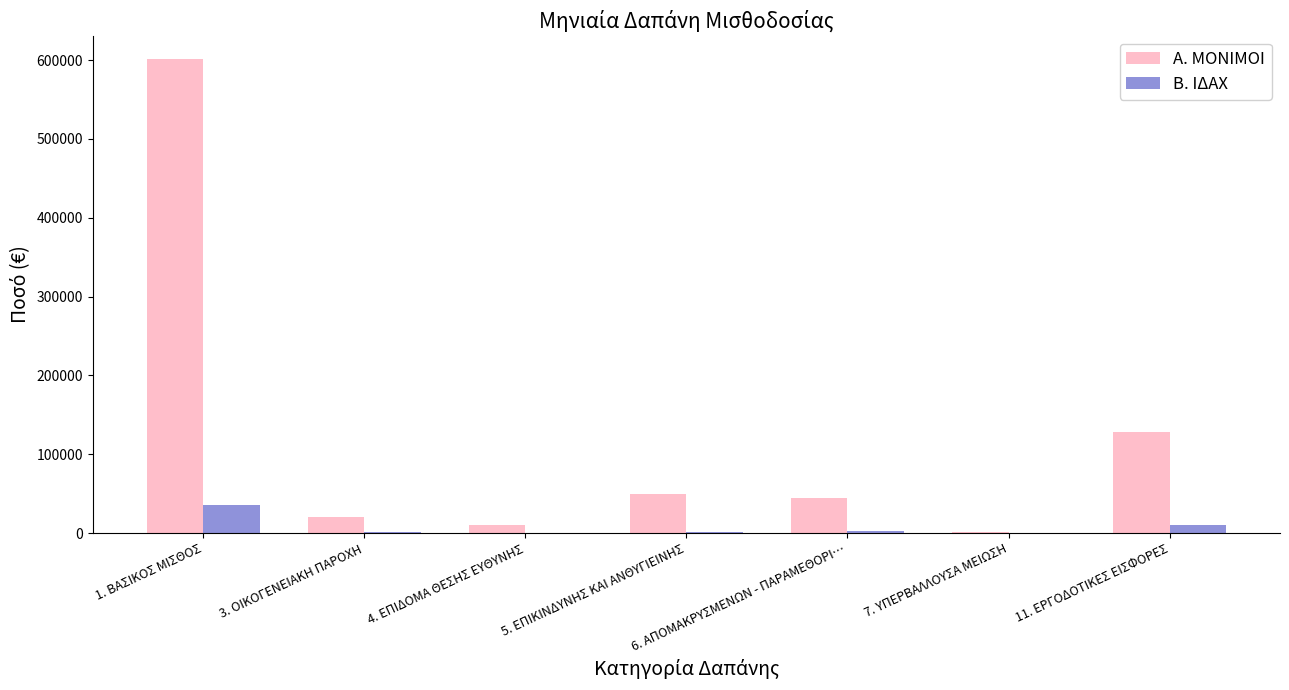

What are all the series names shown in the legend?

Α. ΜΟΝΙΜΟΙ, Β. ΙΔΑΧ